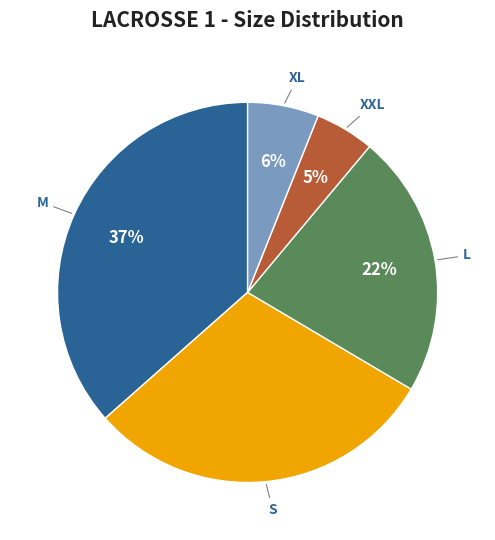

Is there any slice that represents more than half of the pie?

No